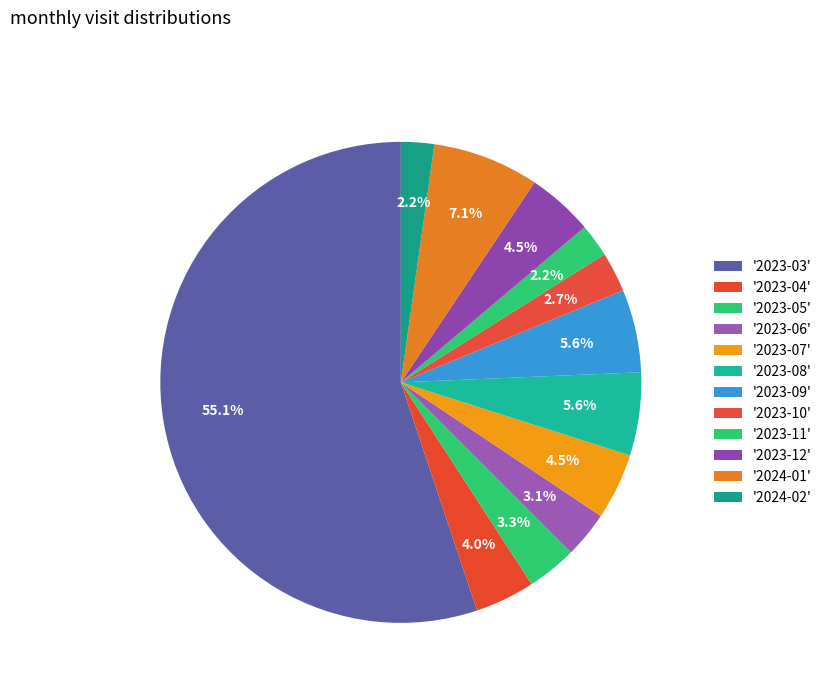

Count the number of slices in the pie.

12